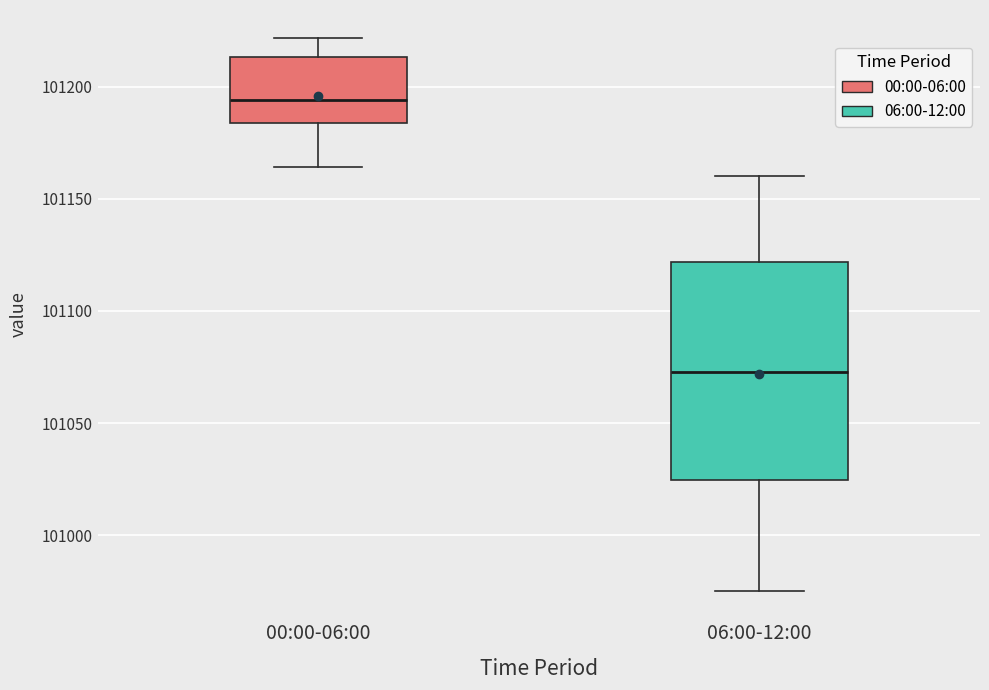

Where is the upper edge of the box for 00:00-06:00 on the y-axis? The values are not printed on the chart, so give them approximately, as read against the axis.

101215